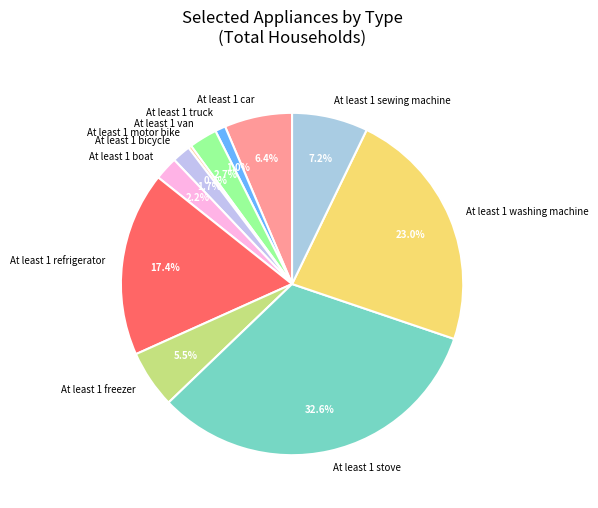

Which slice is the largest?

At least 1 stove